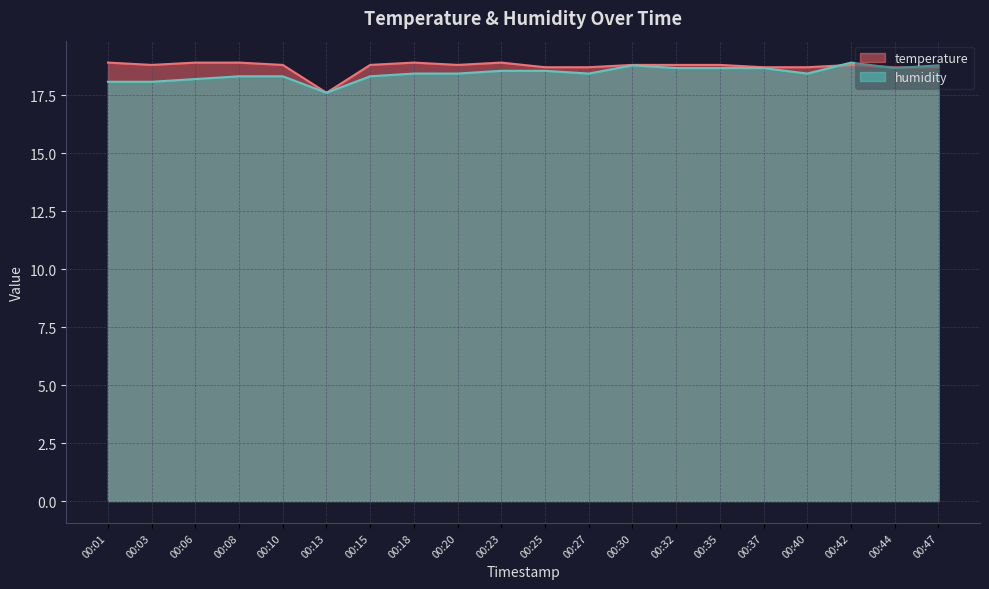

True or false: temperature has a value of 10.3 at 00:32.

False